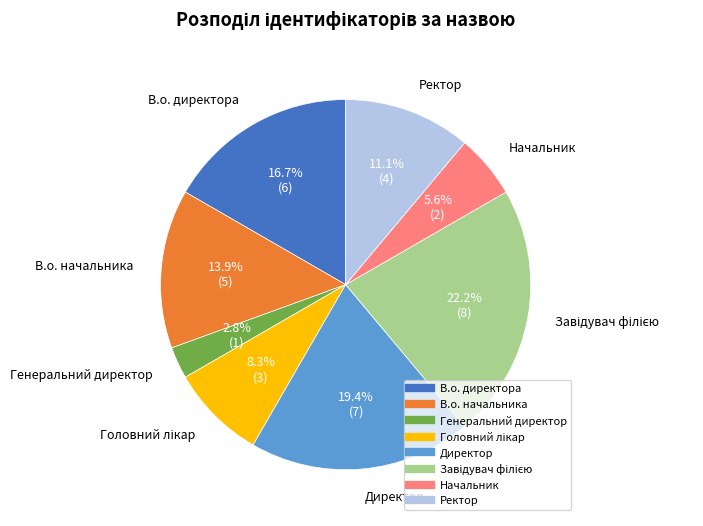

How many segments does this pie chart have?

8